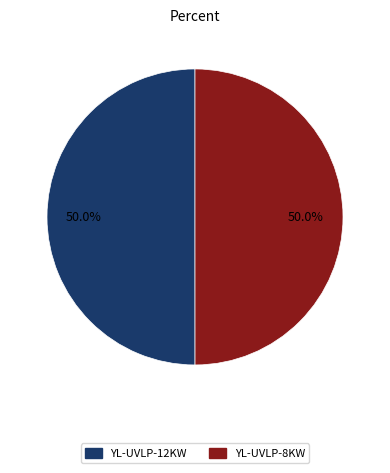

The YL-UVLP-8KW slice represents 50% of the pie. True or false?

True